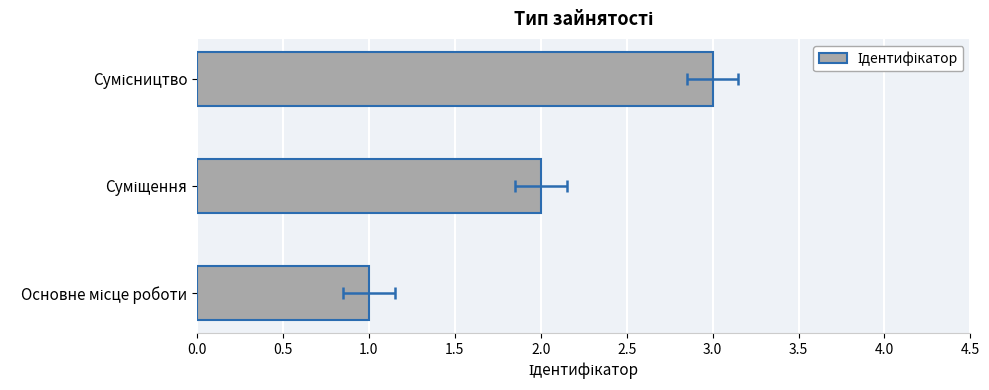

What position from the left is Суміщення?

2